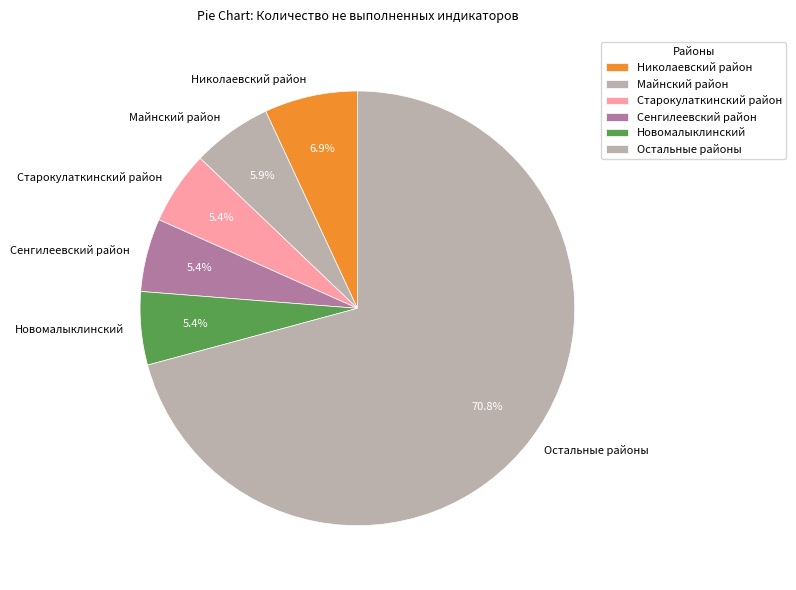

How much of the chart is everything except Старокулаткинский район?

94.6%